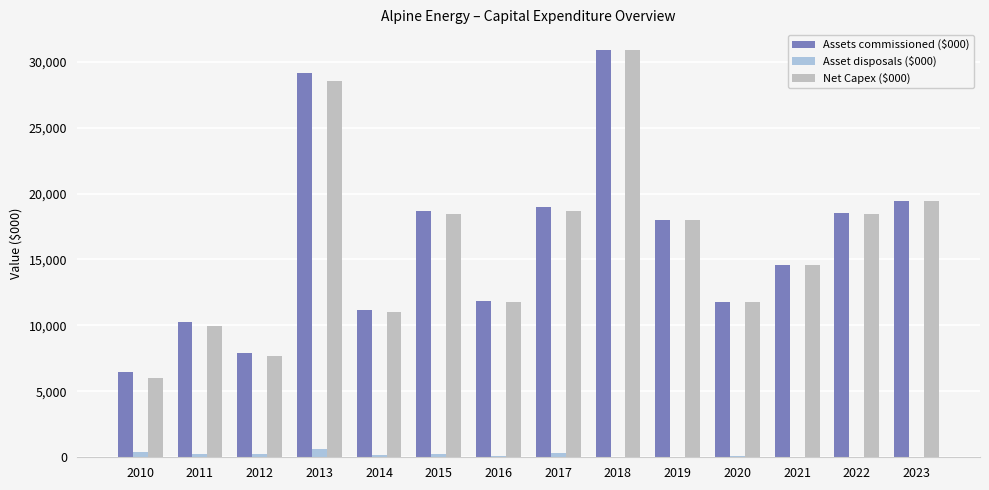

How many groups of bars are there?

14